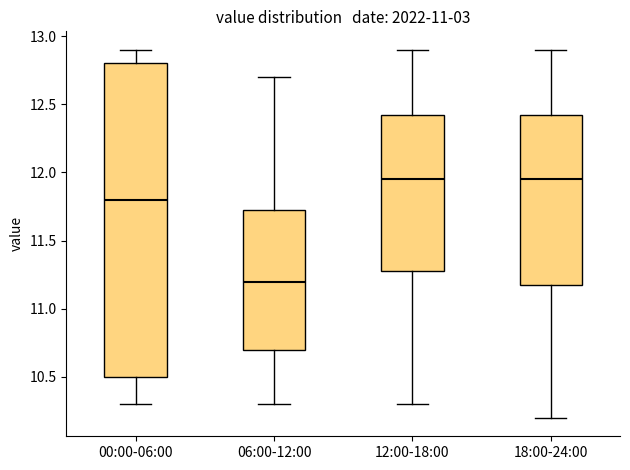

Where does the median line of the box for 12:00-18:00 sit on the y-axis? The values are not printed on the chart, so give them approximately, as read against the axis.

11.95